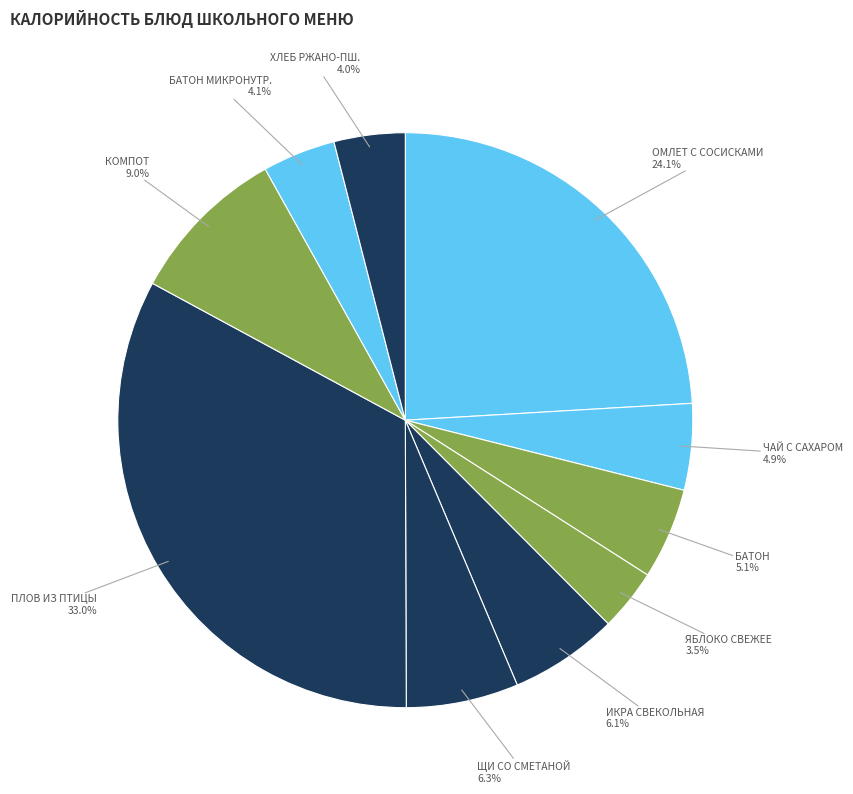

What percentage do БАТОН МИКРОНУТР. and ИКРА СВЕКОЛЬНАЯ together represent?

10.2%